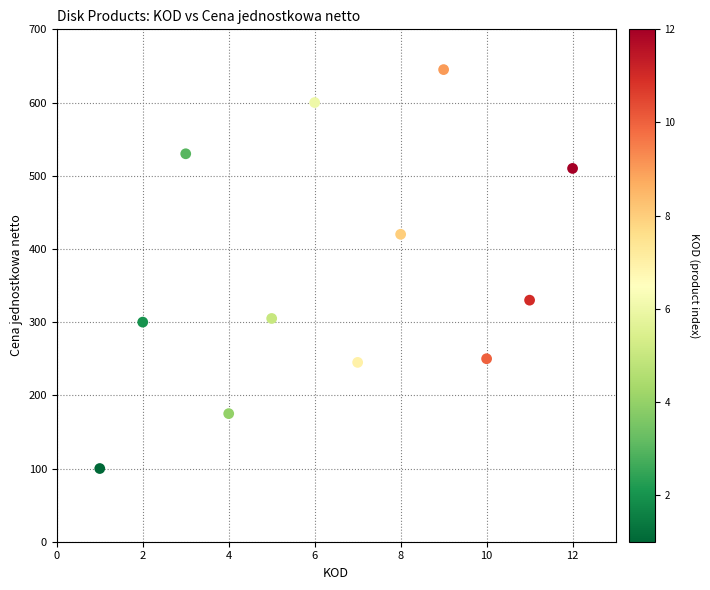

What is the average Y value?

368